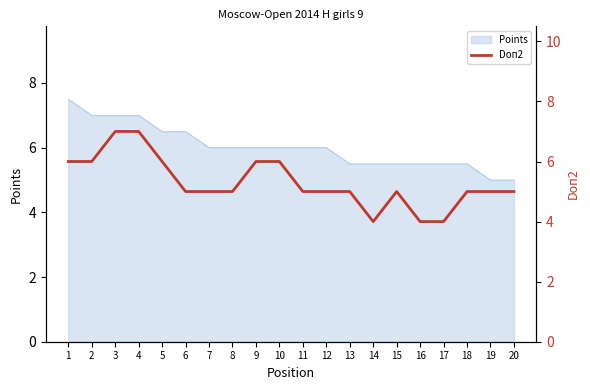

What is the value of the 3rd point from the left?

7